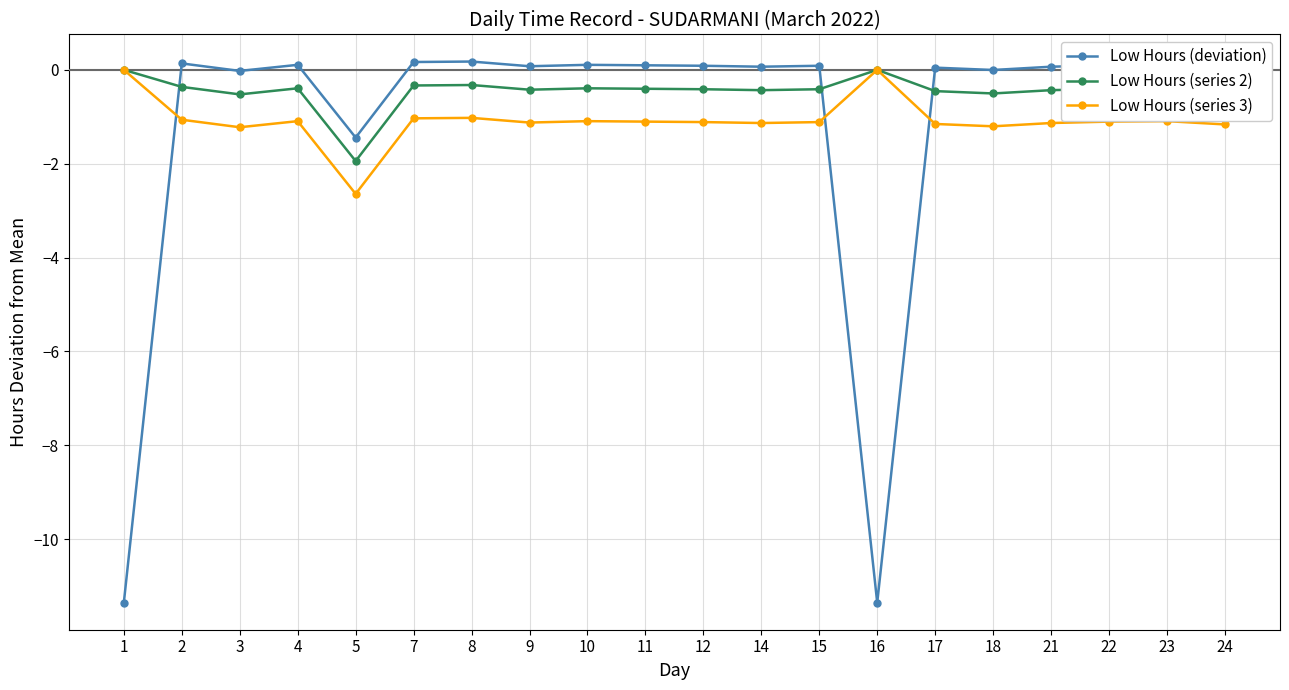

True or false: Low Hours (deviation) and Low Hours (series 3) cross at least once.

True